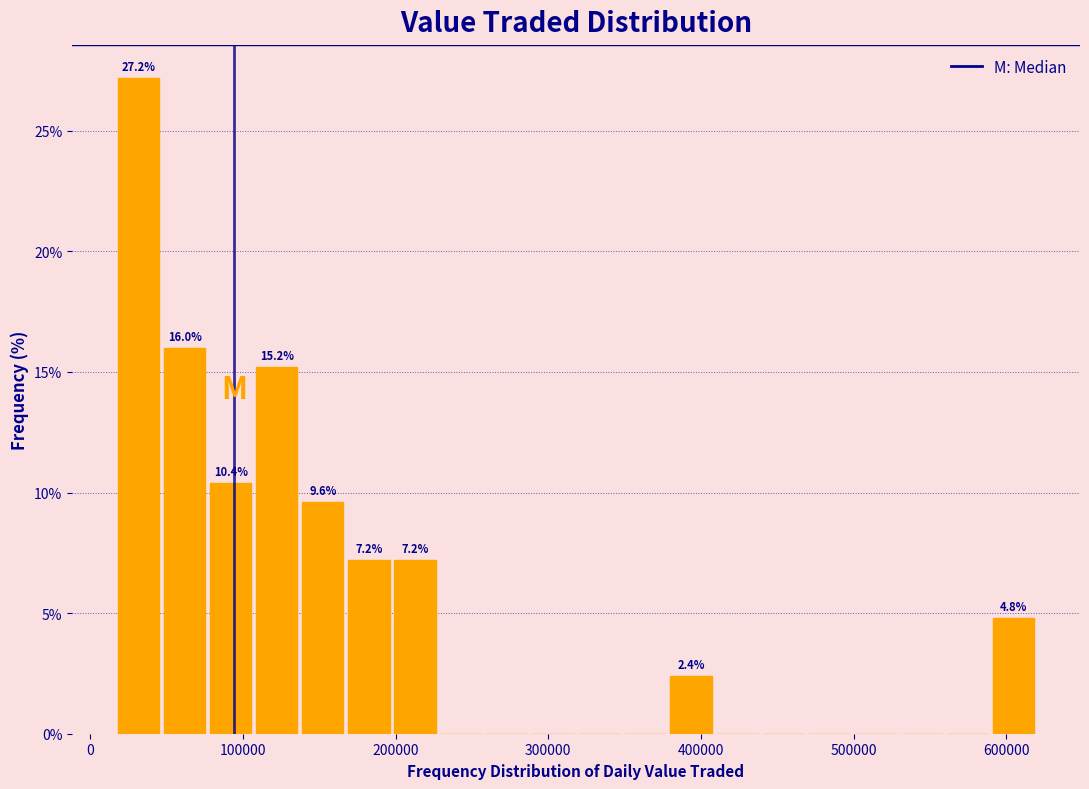

Around what value on the x-axis is the tallest bar? Give the approximate position of its centre, as read against the axis.

30000